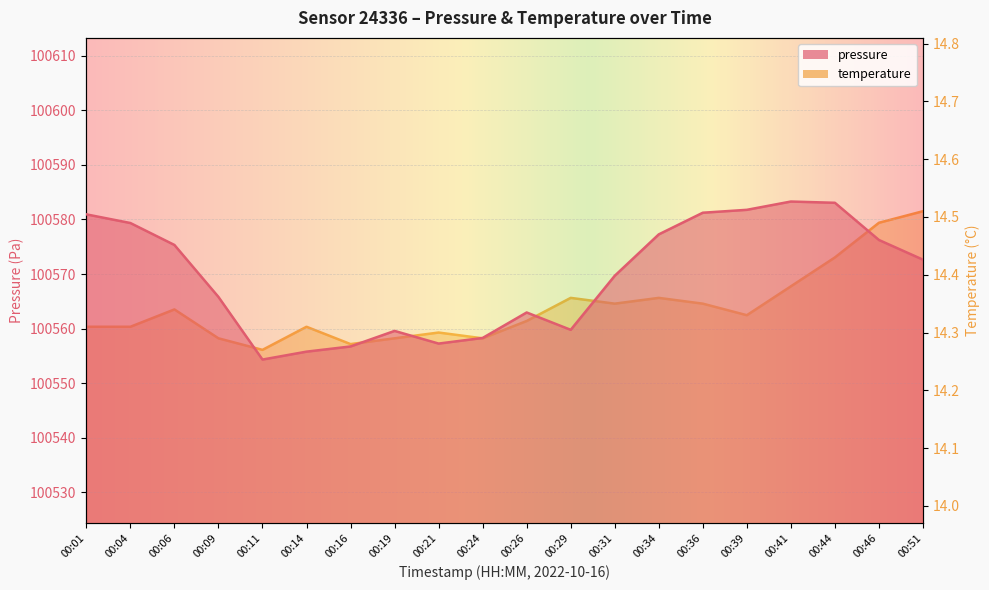

What is the sum of the pressure values at 00:44 and 00:09?

201148.9